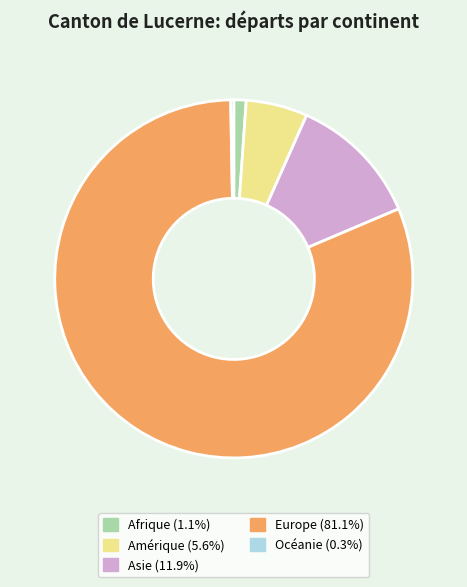

What is the largest slice in the pie chart?

Europe